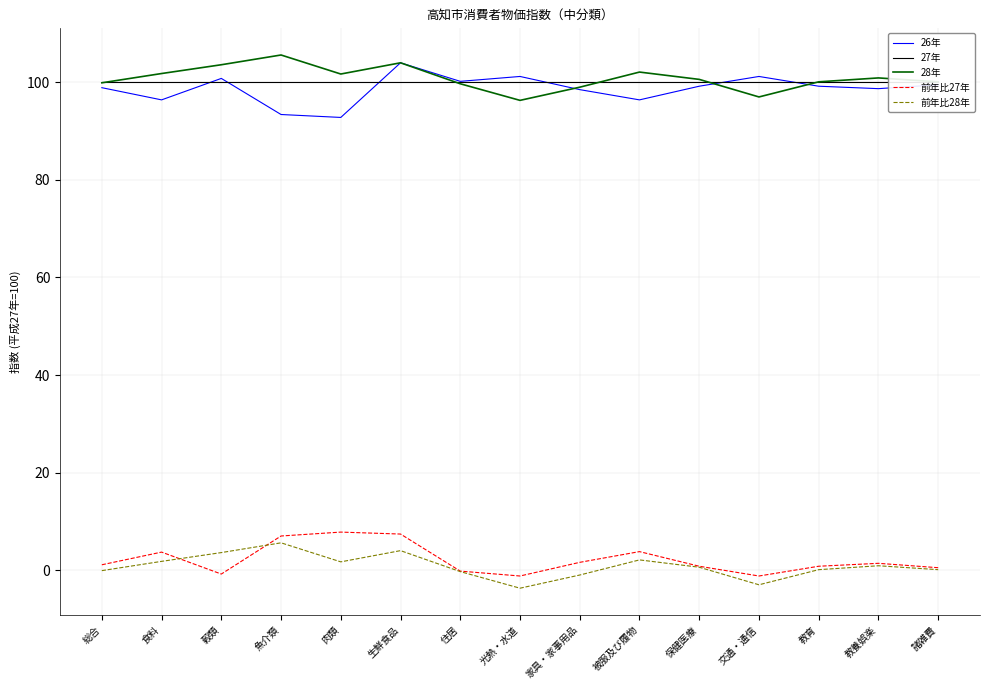

Reading left to right, transcribe all the data shown in this chart.

26年: 総合=98.9	食料=96.4	穀類=100.8	魚介類=93.4	肉類=92.8	生鮮食品=104.0	住居=100.2	光熱・水道=101.2	家具・家事用品=98.5	被服及び履物=96.4	保健医療=99.2	交通・通信=101.2	教育=99.2	教養娯楽=98.7	諸雑費=99.5
27年: 総合=100.0	食料=100.0	穀類=100.0	魚介類=100.0	肉類=100.0	生鮮食品=100.0	住居=100.0	光熱・水道=100.0	家具・家事用品=100.0	被服及び履物=100.0	保健医療=100.0	交通・通信=100.0	教育=100.0	教養娯楽=100.0	諸雑費=100.0
28年: 総合=99.9	食料=101.8	穀類=103.6	魚介類=105.6	肉類=101.7	生鮮食品=104.0	住居=99.7	光熱・水道=96.3	家具・家事用品=99.0	被服及び履物=102.1	保健医療=100.6	交通・通信=97.0	教育=100.1	教養娯楽=100.9	諸雑費=100.1
前年比27年: 総合=1.1	食料=3.7	穀類=-0.8	魚介類=7.0	肉類=7.8	生鮮食品=7.4	住居=-0.2	光熱・水道=-1.2	家具・家事用品=1.6	被服及び履物=3.8	保健医療=0.8	交通・通信=-1.2	教育=0.8	教養娯楽=1.4	諸雑費=0.5
前年比28年: 総合=-0.1	食料=1.8	穀類=3.6	魚介類=5.6	肉類=1.7	生鮮食品=4.0	住居=-0.3	光熱・水道=-3.7	家具・家事用品=-1.0	被服及び履物=2.1	保健医療=0.6	交通・通信=-3.0	教育=0.1	教養娯楽=0.9	諸雑費=0.1